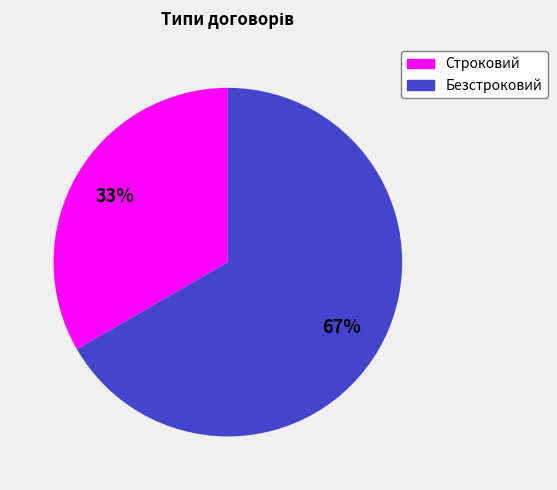

The Строковий slice represents 43% of the pie. True or false?

False